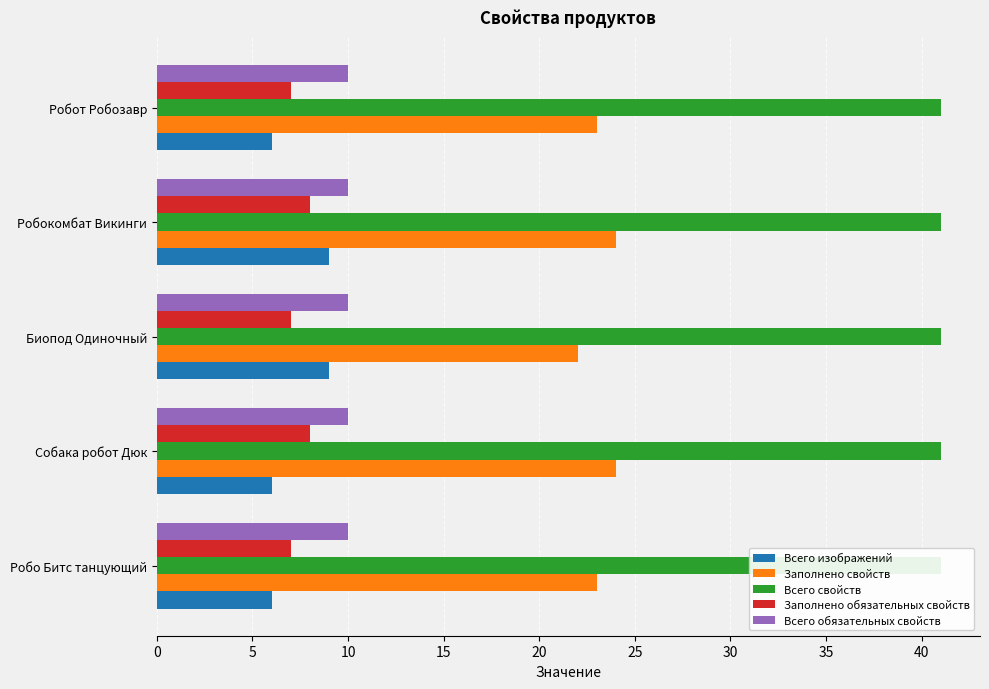

What is the lowest value of the Заполнено свойств series?

22.0